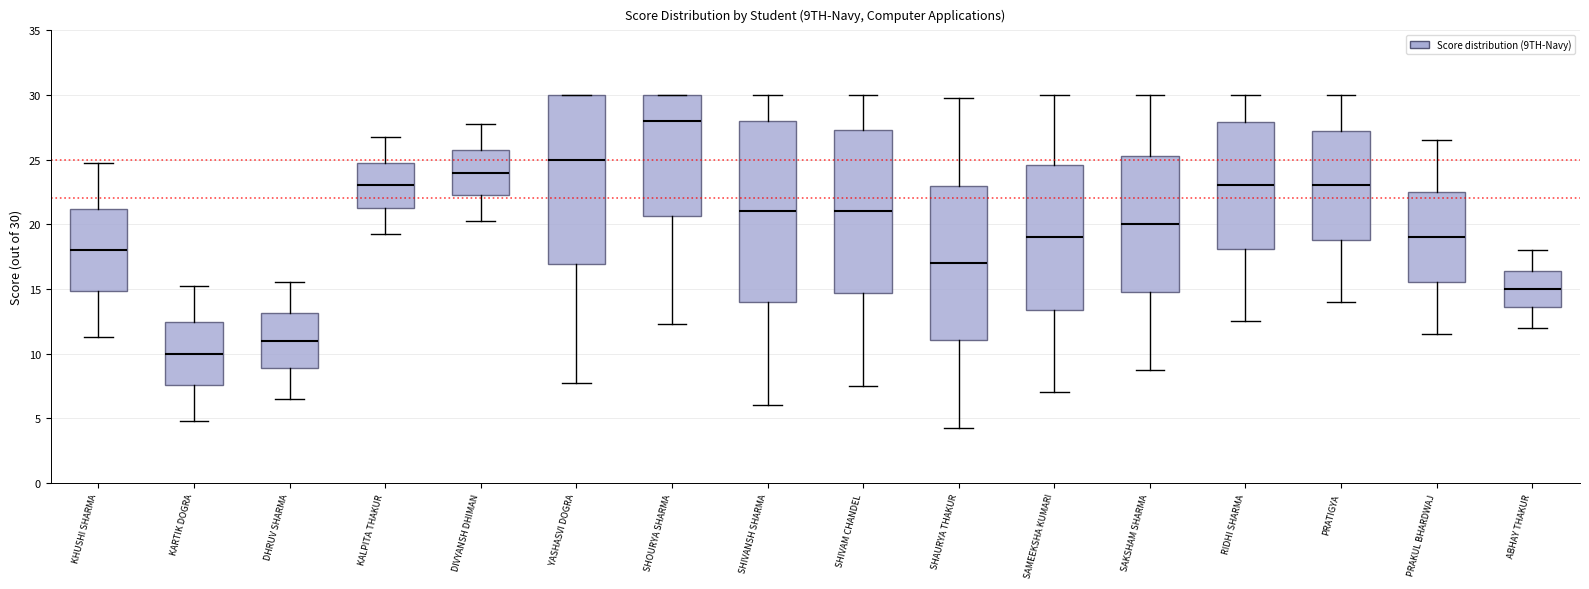

Which box is the tallest, from its lower edge to its upper edge?

SHIVANSH SHARMA